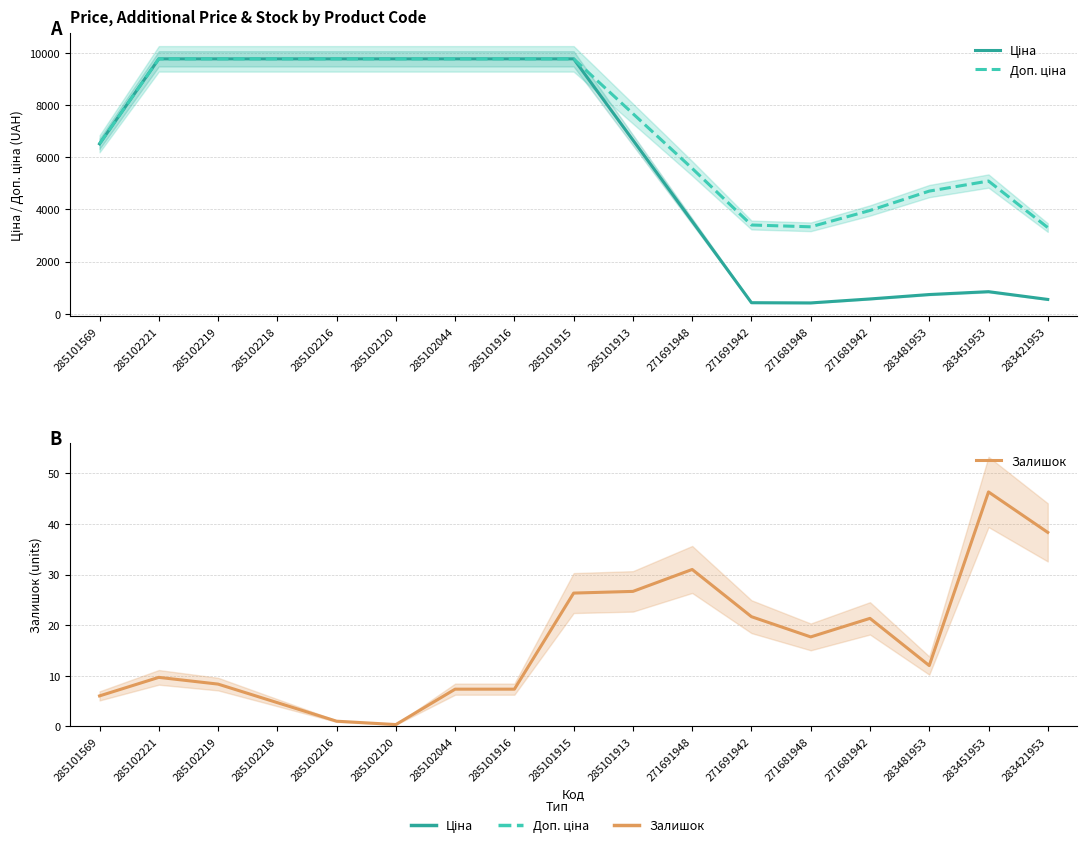

The Доп. ціна series shows 14897.0 at 285102216. True or false?

False